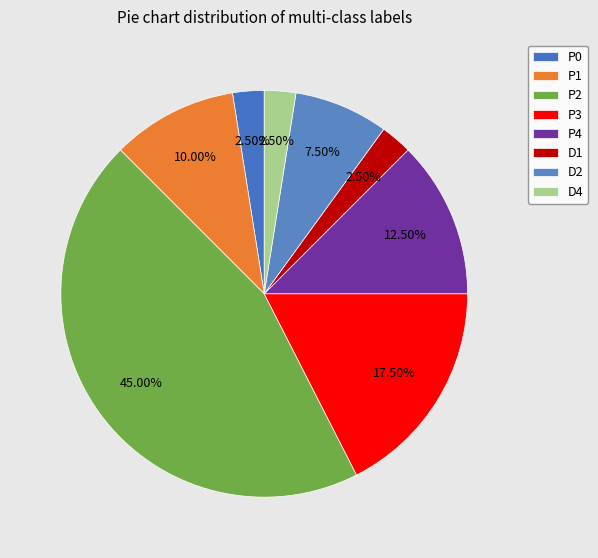

Is there a majority slice in this chart?

No